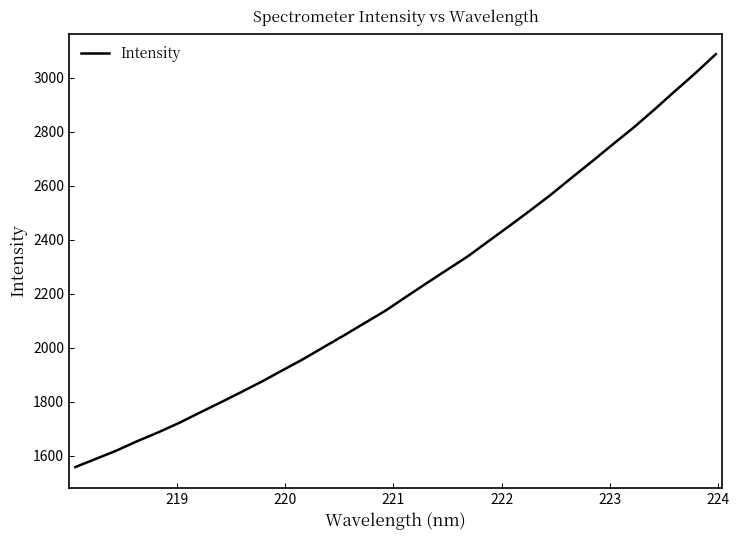

What is the difference between the maximum and minimum values?

1529.9